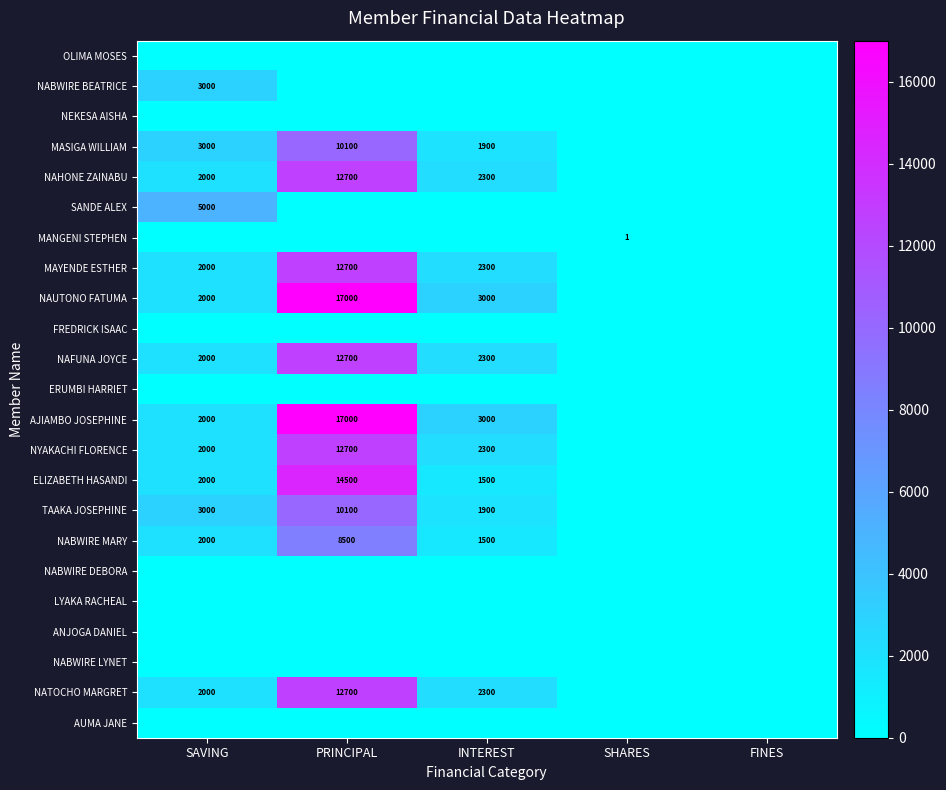

True or false: ELIZABETH HASANDI has a value of 1500 at INTEREST.

True